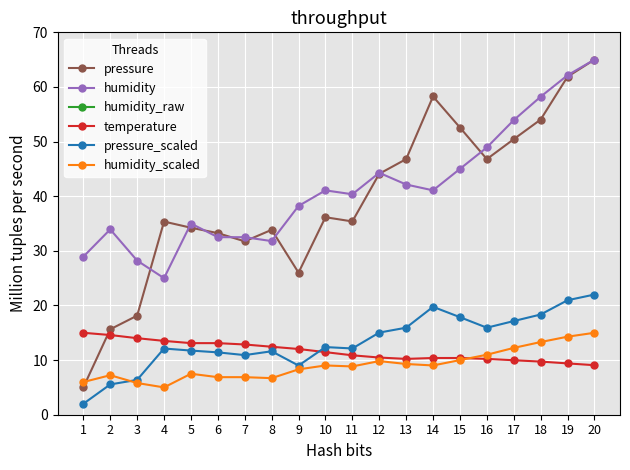

Is the value of pressure_scaled at 1 greater than the value of temperature at 6?

No